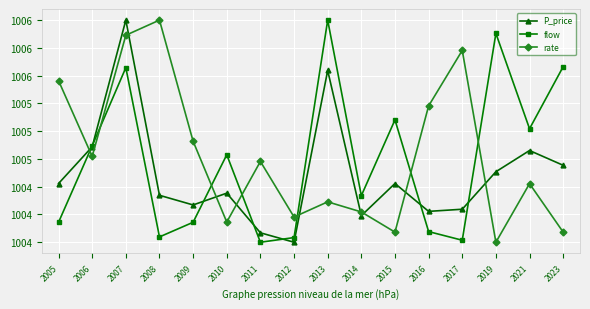

True or false: flow has a value of 640.7 at 2019.

False